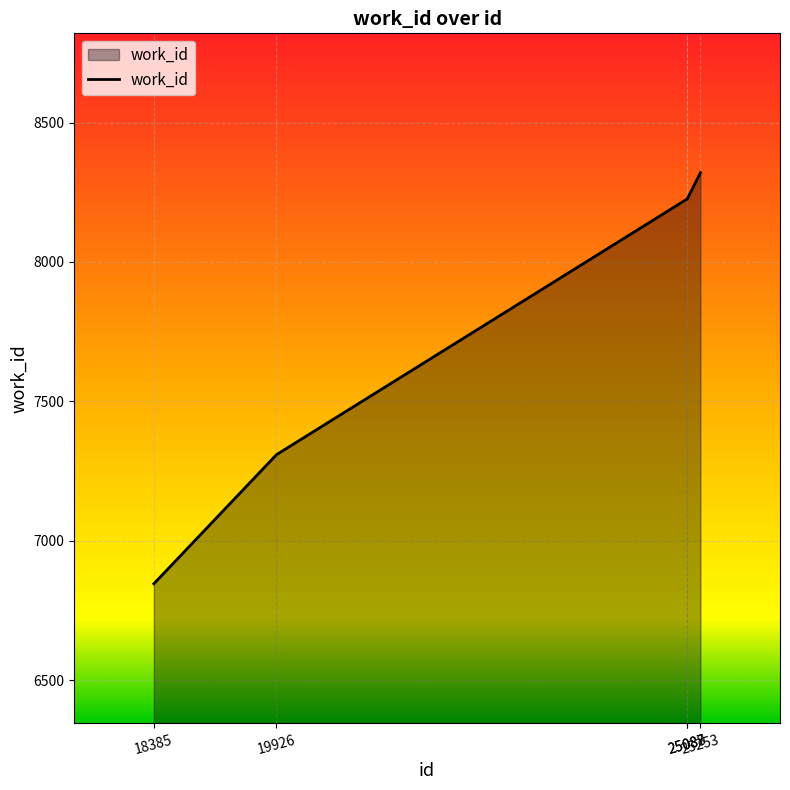

What is the sum of all values?

38927